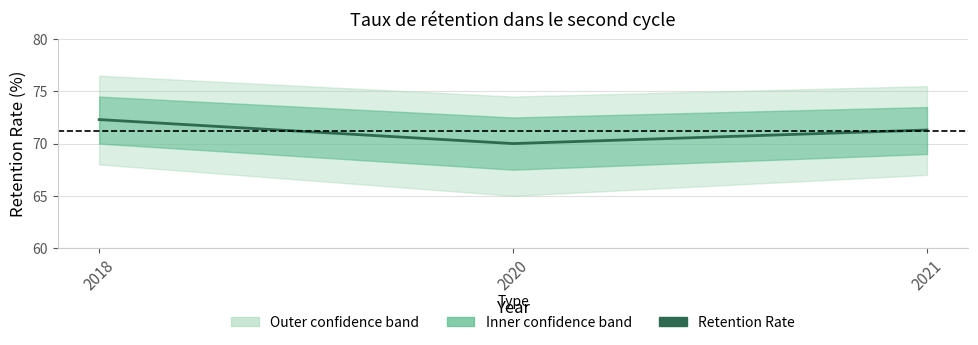

What is the value of the 1st point from the left?

72.3